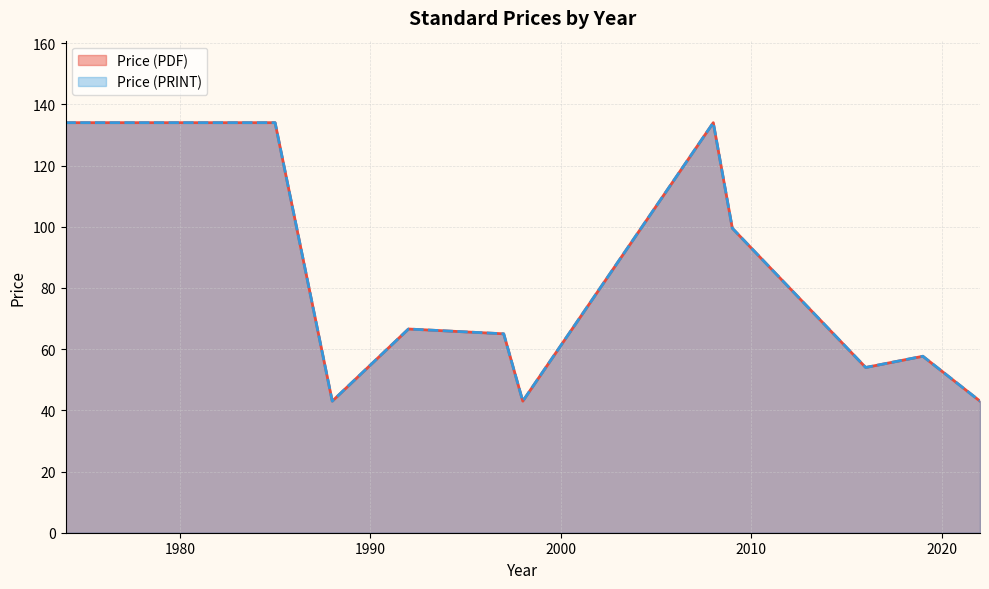

How many data points in Price (PDF) are above 65?

7